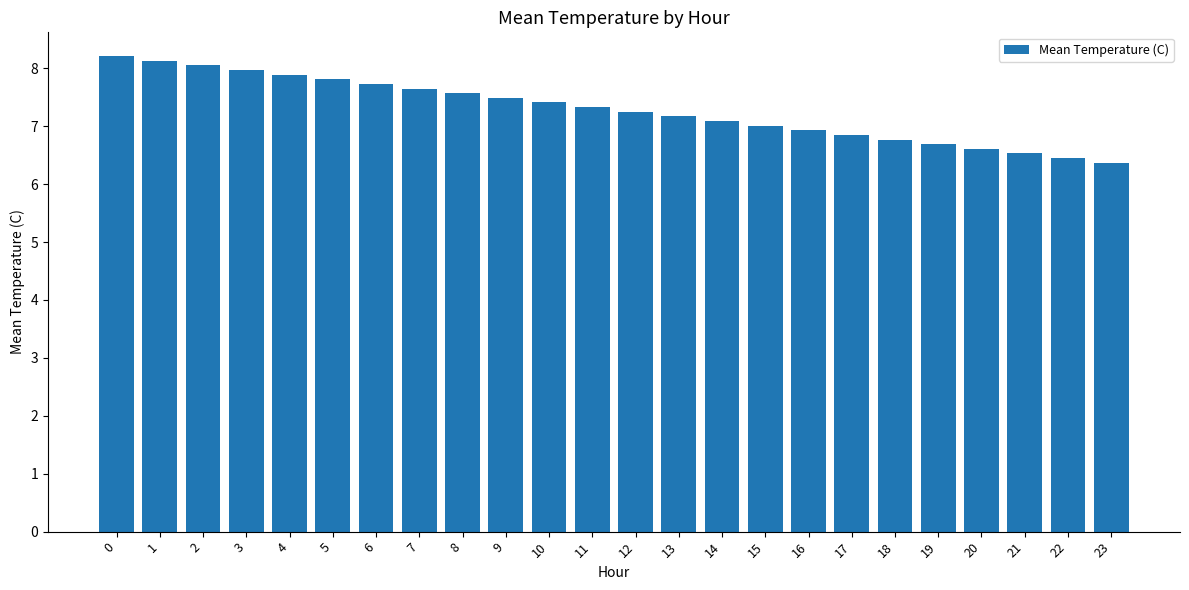

List the labels in order of value, largest first.

0, 1, 2, 3, 4, 5, 6, 7, 8, 9, 10, 11, 12, 13, 14, 15, 16, 17, 18, 19, 20, 21, 22, 23